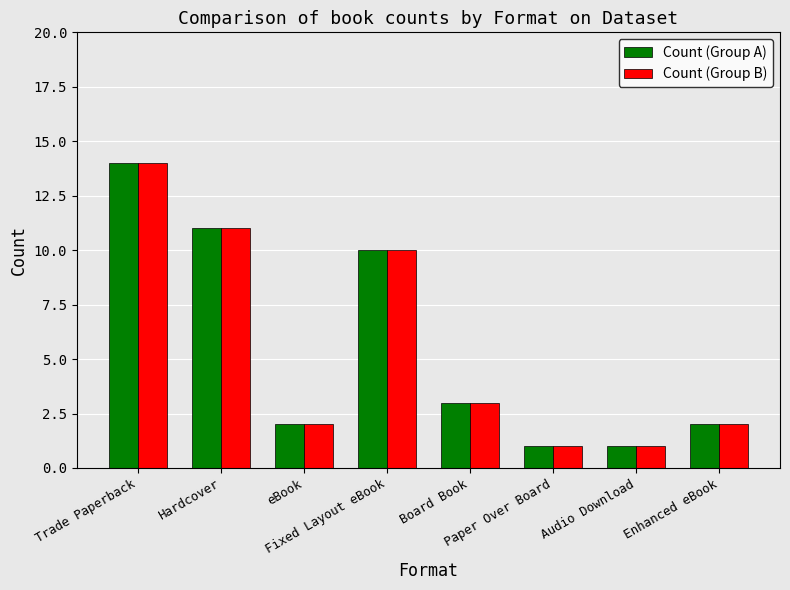

How many bars are there in total?

16